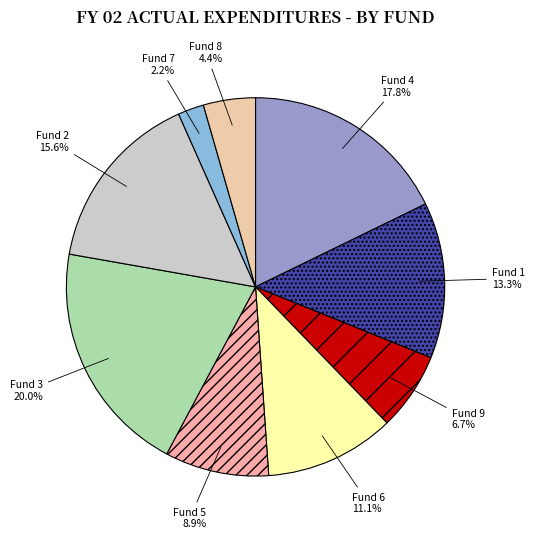

What percentage do Fund 1 13.3% and Fund 5 8.9% together represent?

22.2%